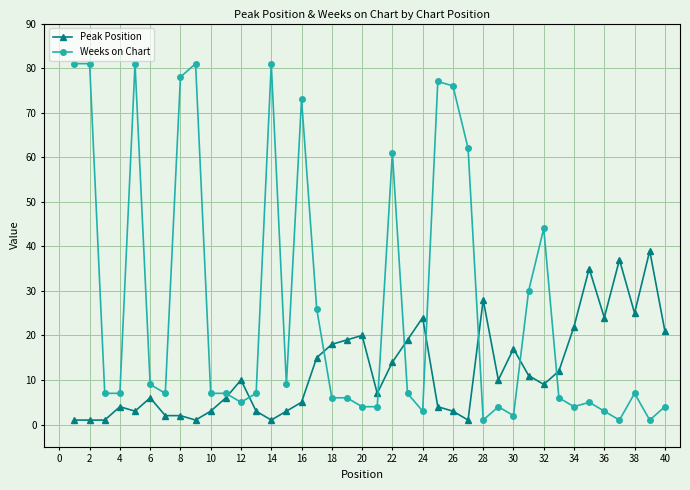

Which series has the widest spread of values?

Weeks on Chart